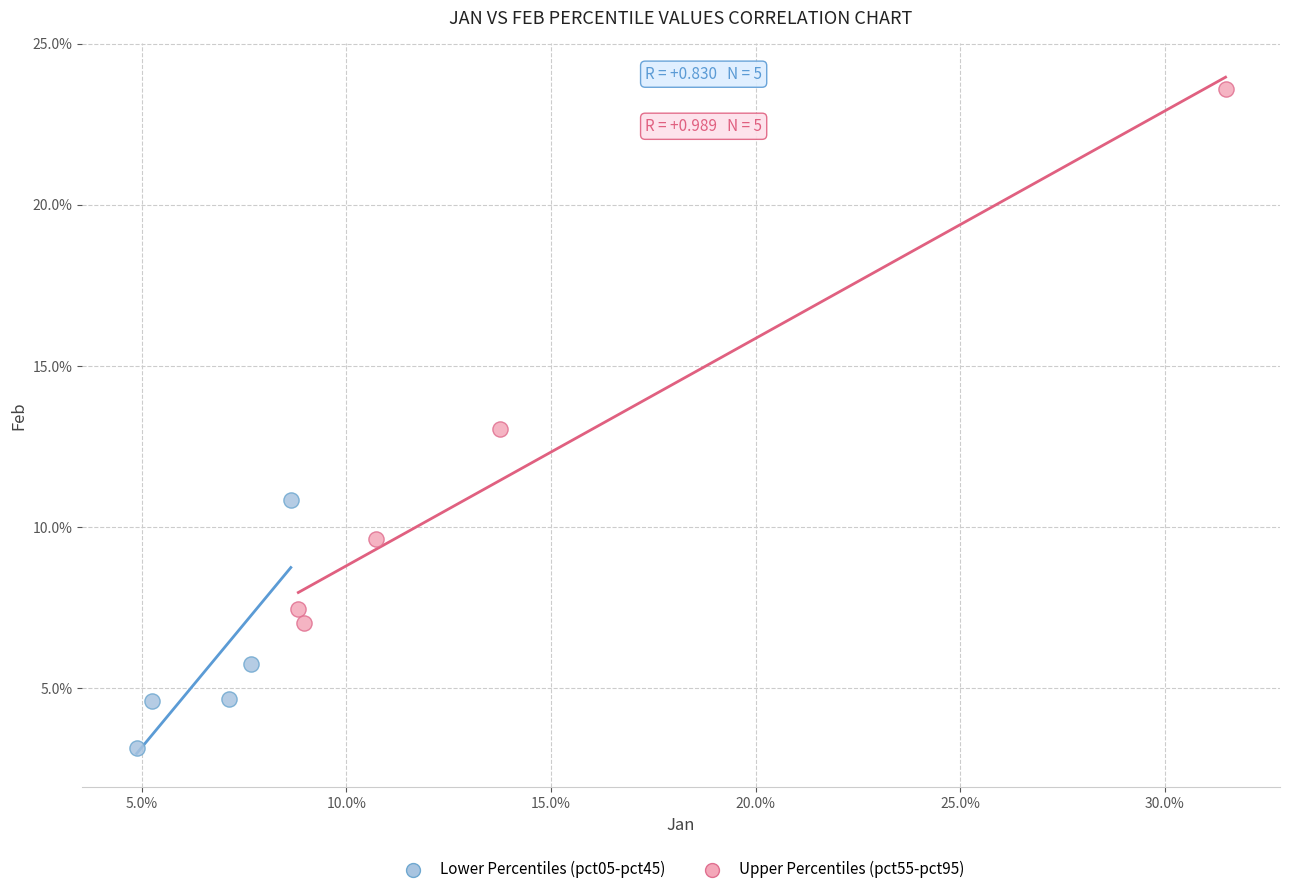

What are all the series names shown in the legend?

Lower Percentiles (pct05-pct45), Upper Percentiles (pct55-pct95)